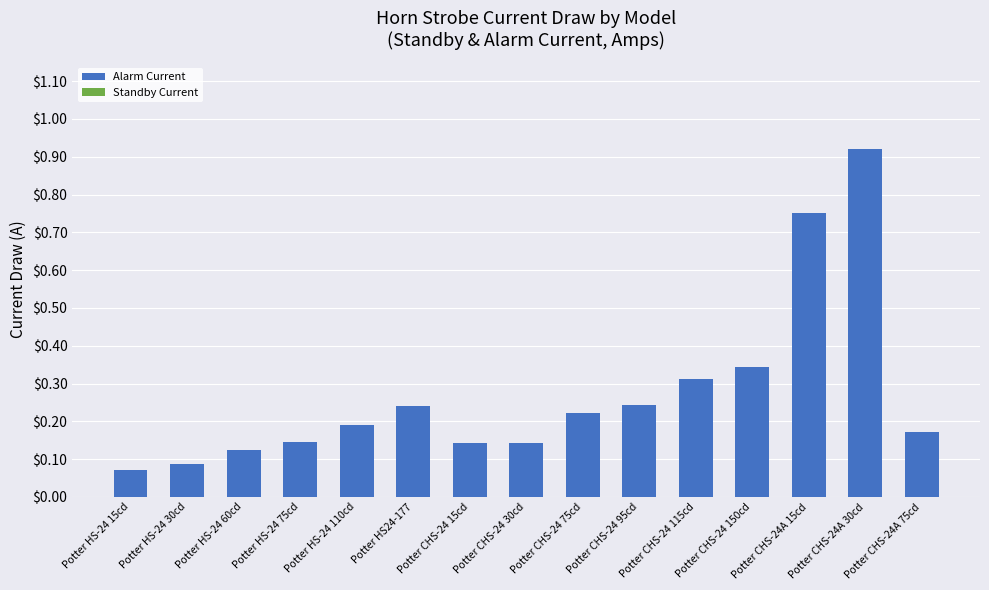

Count the number of data series in this chart.

1